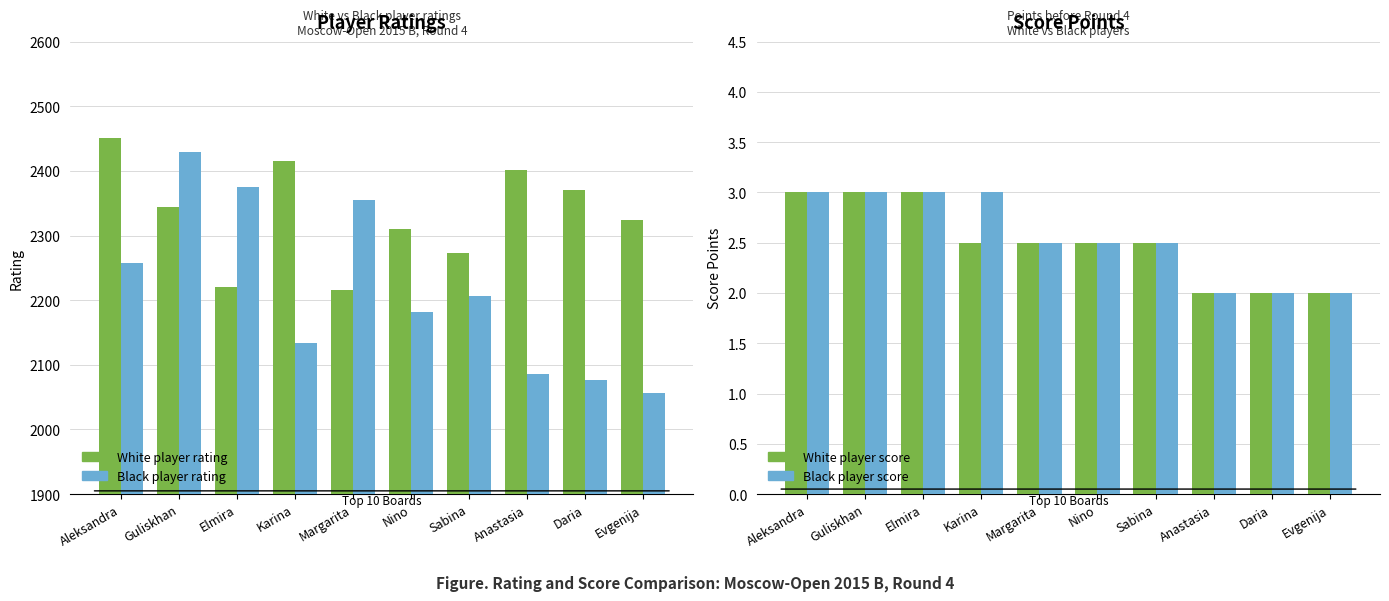

Reading left to right, extract all data points from this chart.

White player rating: Aleksandra=2451.0	Guliskhan=2344.0	Elmira=2220.0	Karina=2415.0	Margarita=2216.0	Nino=2310.0	Sabina=2273.0	Anastasia=2402.0	Daria=2370.0	Evgenija=2324.0
Black player rating: Aleksandra=2257.0	Guliskhan=2429.0	Elmira=2375.0	Karina=2134.0	Margarita=2355.0	Nino=2181.0	Sabina=2206.0	Anastasia=2086.0	Daria=2077.0	Evgenija=2056.0
White player score: Aleksandra=3.0	Guliskhan=3.0	Elmira=3.0	Karina=2.5	Margarita=2.5	Nino=2.5	Sabina=2.5	Anastasia=2.0	Daria=2.0	Evgenija=2.0
Black player score: Aleksandra=3.0	Guliskhan=3.0	Elmira=3.0	Karina=3.0	Margarita=2.5	Nino=2.5	Sabina=2.5	Anastasia=2.0	Daria=2.0	Evgenija=2.0